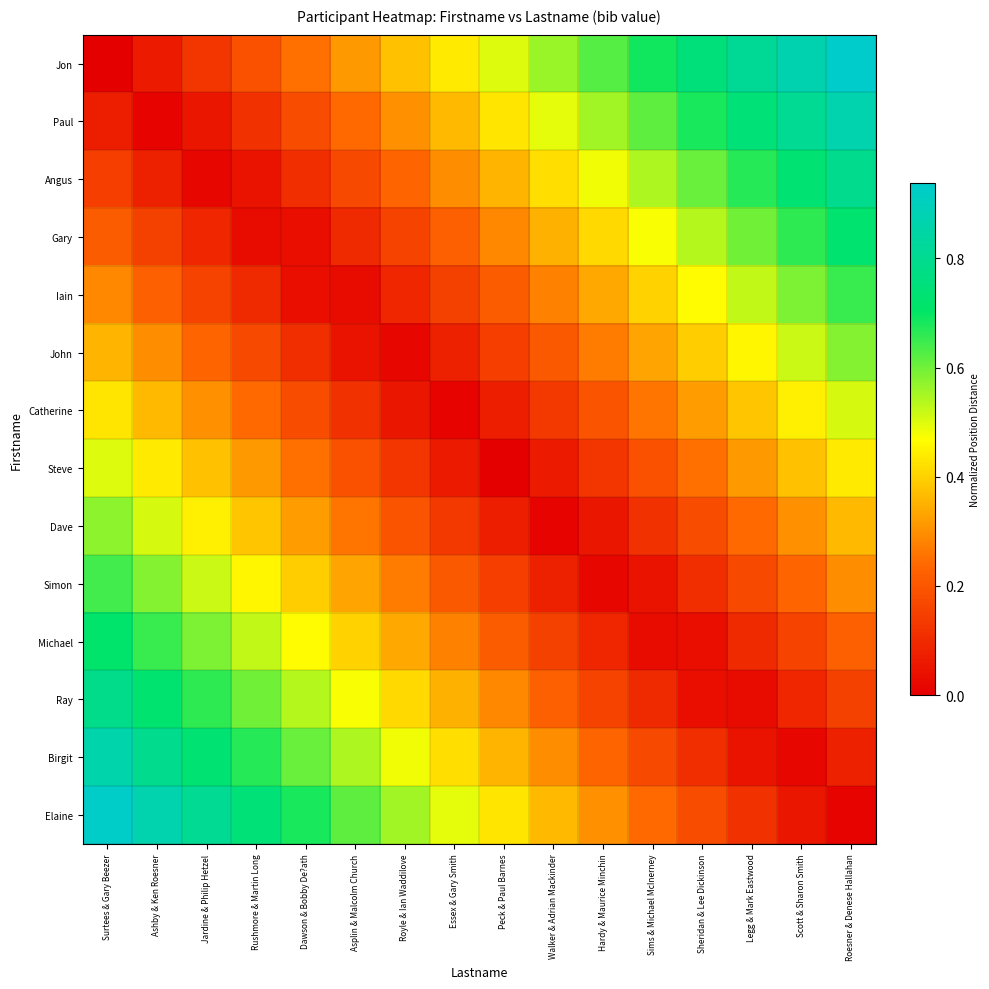

Count the number of categories in the chart.

16